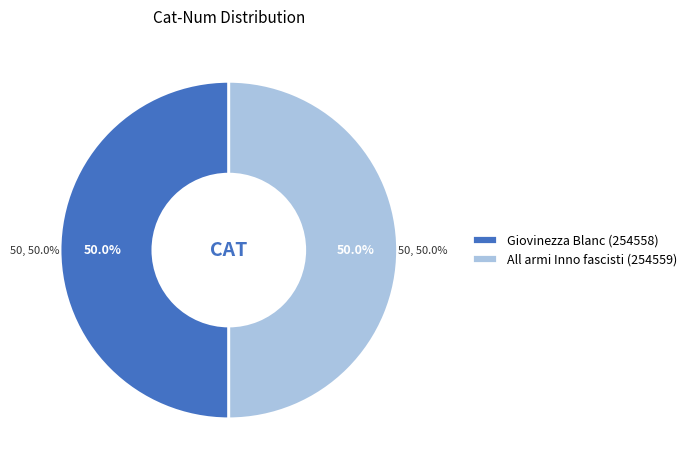

What percentage do All armi Inno fascisti (254559) and Giovinezza Blanc (254558) together represent?

100.0%